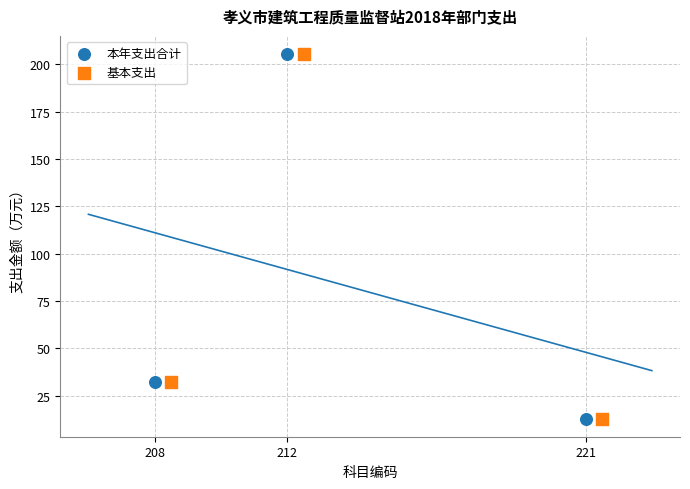

What are all the series names shown in the legend?

本年支出合计, 基本支出